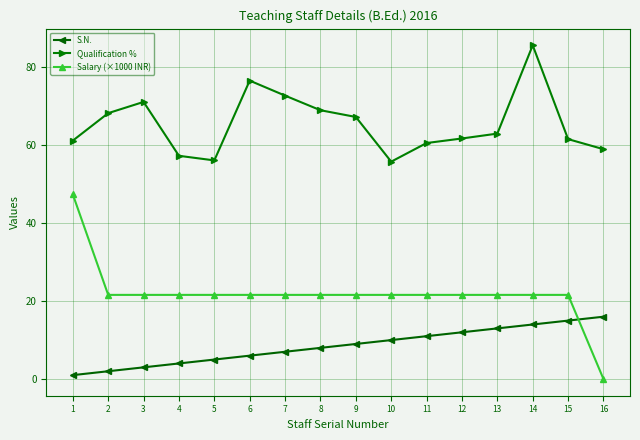

List the series in order of their overall mean, lowest first.

S.N., Salary (×1000 INR), Qualification %